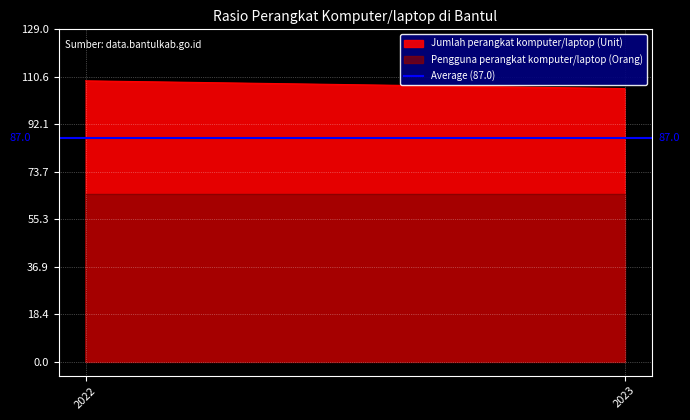

At how many categories does at least one series exceed 91?

2